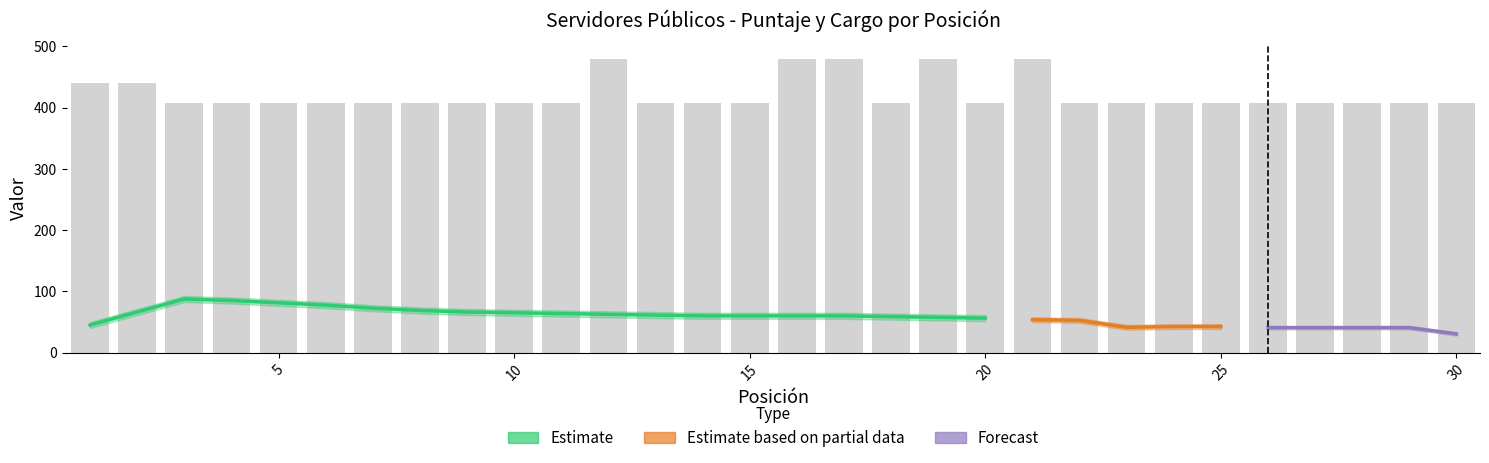

How many series are shown in this chart?

3